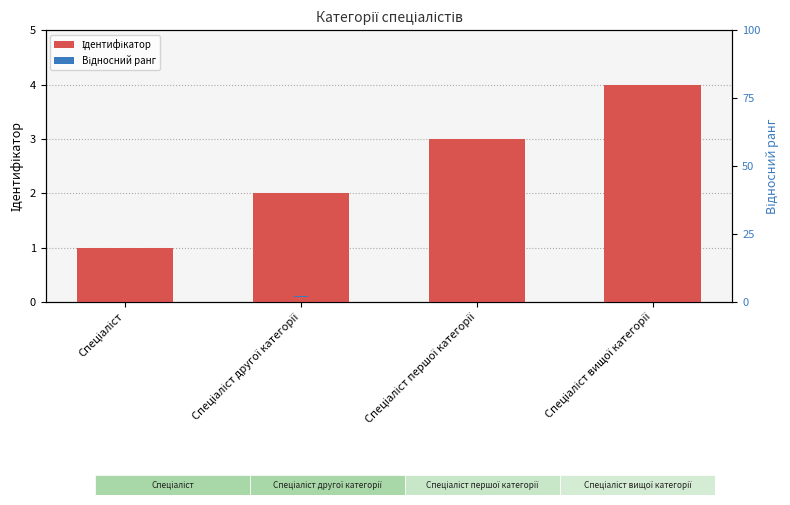

What is the label of the 2nd bar from the left?

Спеціаліст другої категорії